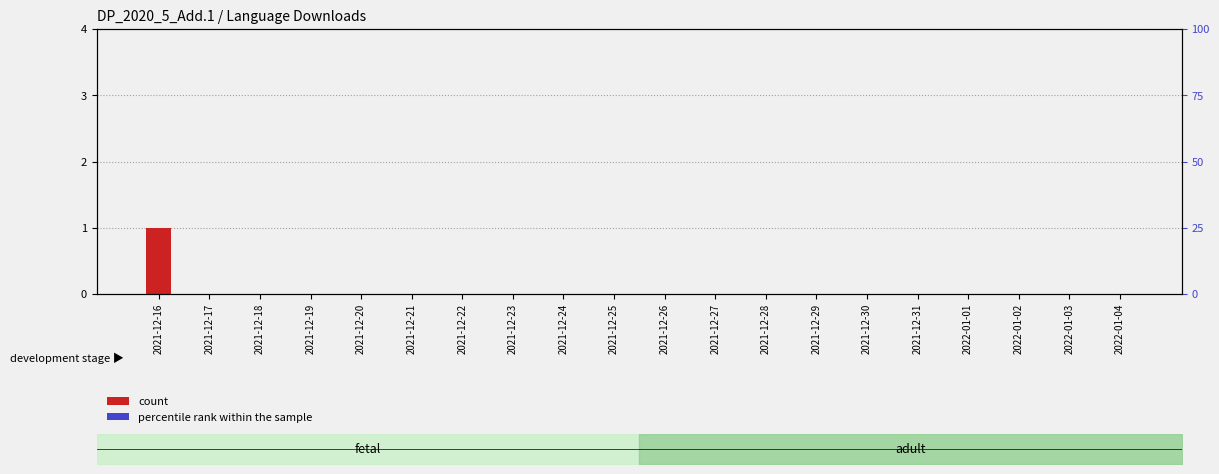

The value of RU at 2021-12-25 is 0. True or false?

True